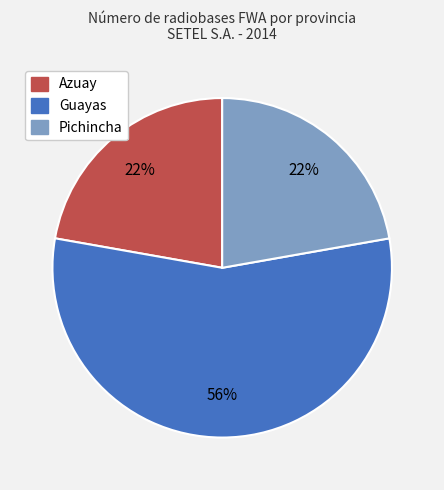

Which category has the biggest portion of the pie?

Guayas